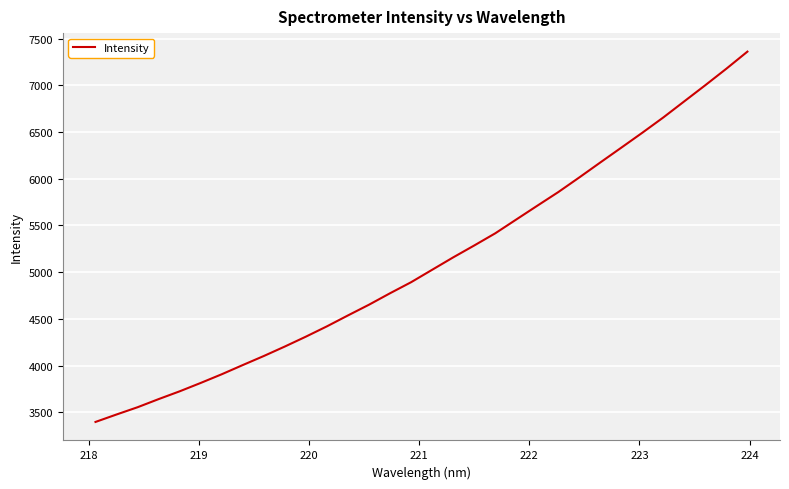

What is the minimum value shown in the chart?

3396.5